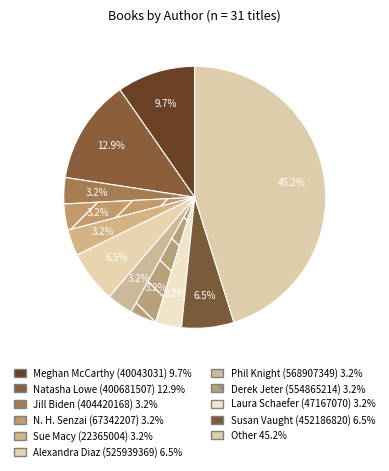

Rank the categories by value from highest to lowest.

Other, Natasha Lowe (400681507), Meghan McCarthy (40043031), Alexandra Diaz (525939369), Susan Vaught (452186820), Jill Biden (404420168), N. H. Senzai (67342207), Sue Macy (22365004), Phil Knight (568907349), Derek Jeter (554865214), Laura Schaefer (47167070)